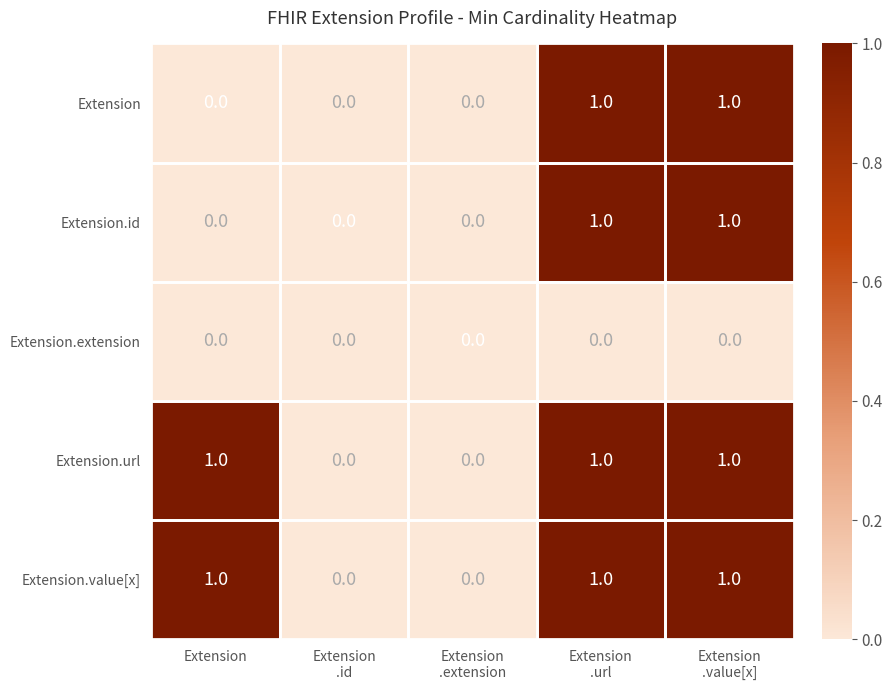

What is the sum of all Extension.url values?

3